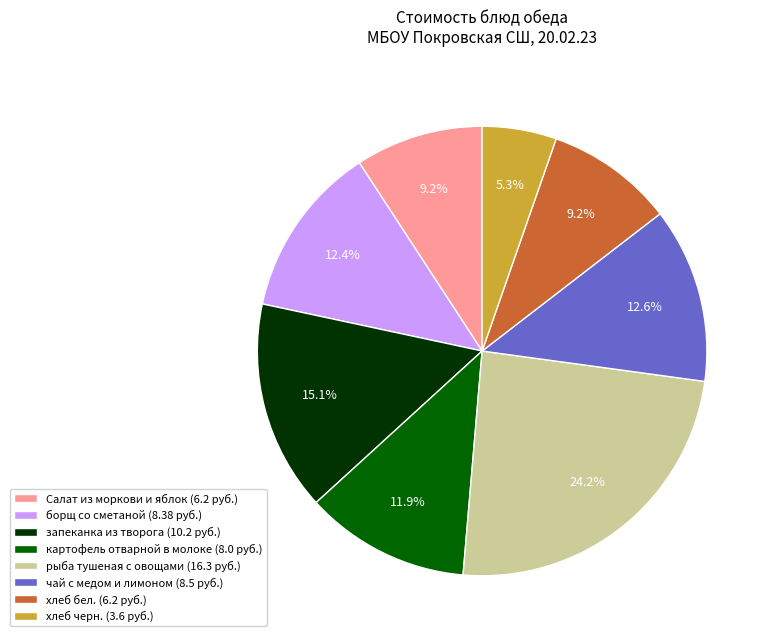

What is the total percentage of картофель отварной в молоке and запеканка из творога?

27.0%